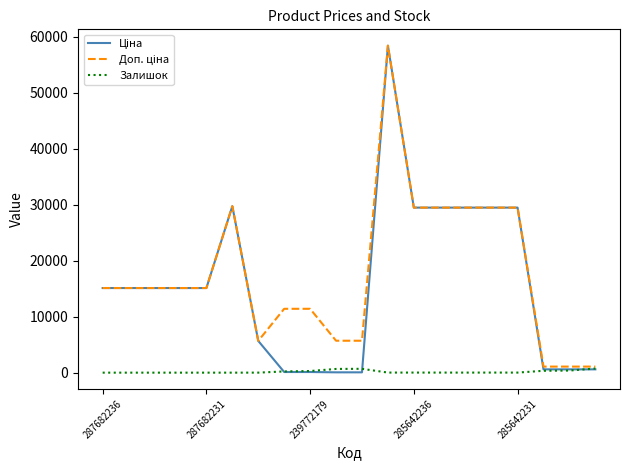

What is the greatest value displayed?

58426.5